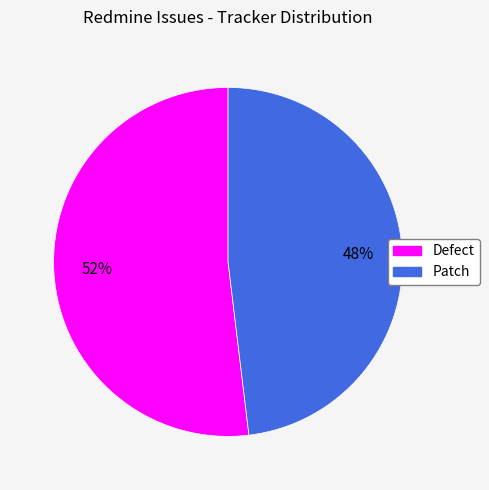

Approximately how many times larger is the value at Defect compared to Patch?

1.1